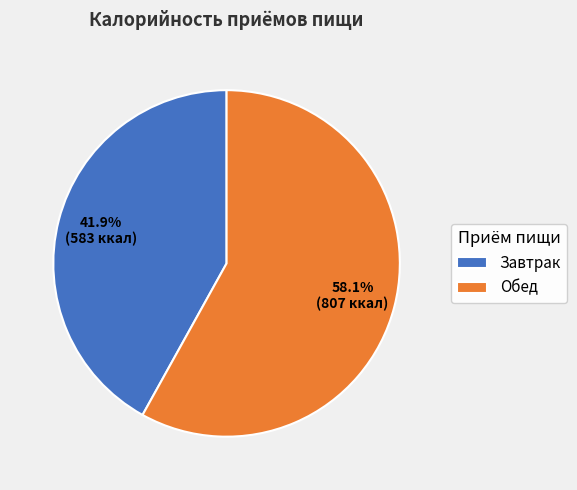

True or false: Завтрак accounts for 42% of the total.

True